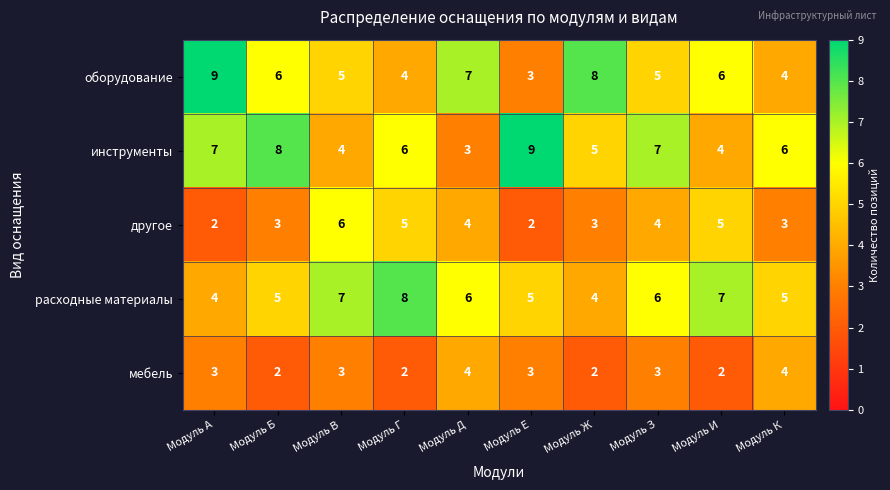

Count the другое values in the range 3 to 5.

7